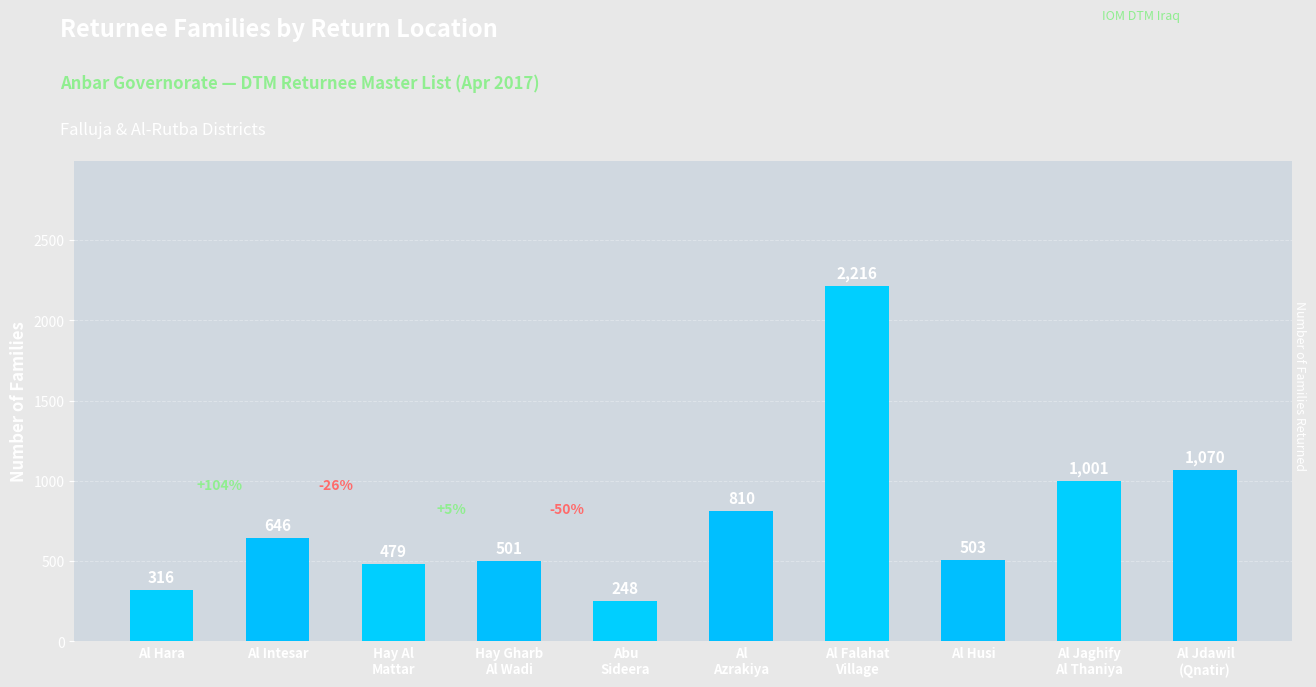

The chart shows a value of 479 at Al Jaghify
Al Thaniya. True or false?

False